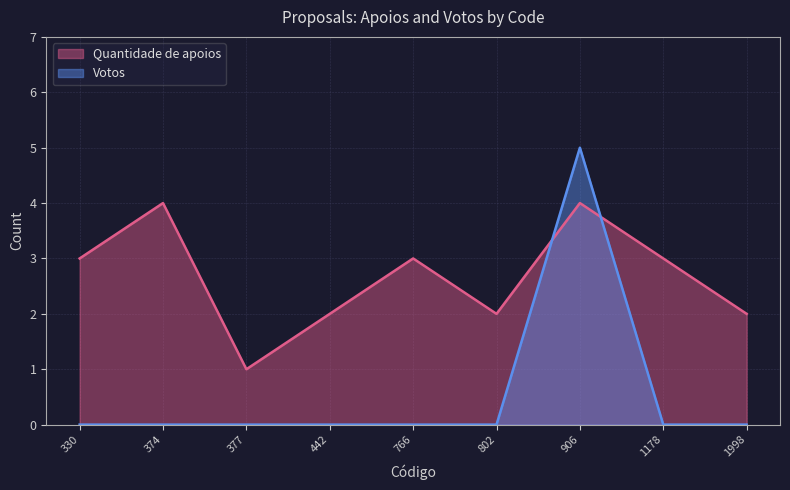

At which label does Quantidade de apoios first exceed 3?

374